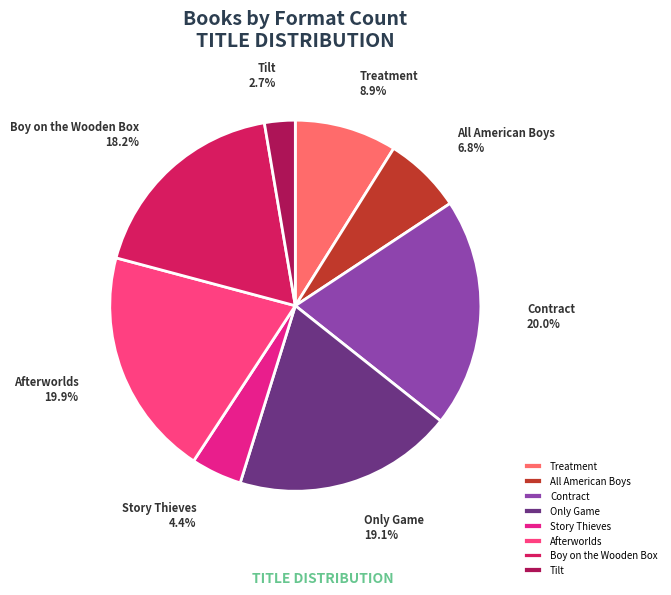

Between Boy on the Wooden Box and Treatment, which is larger?

Boy on the Wooden Box